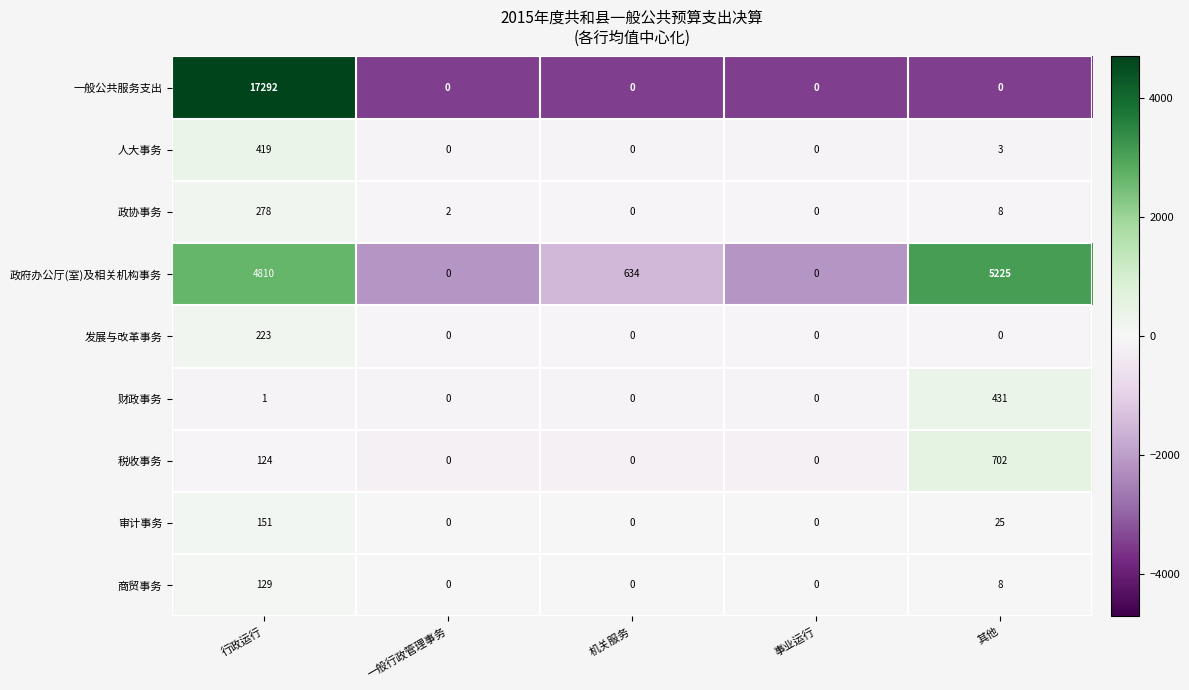

How many data points in 税收事务 are above 0?

2